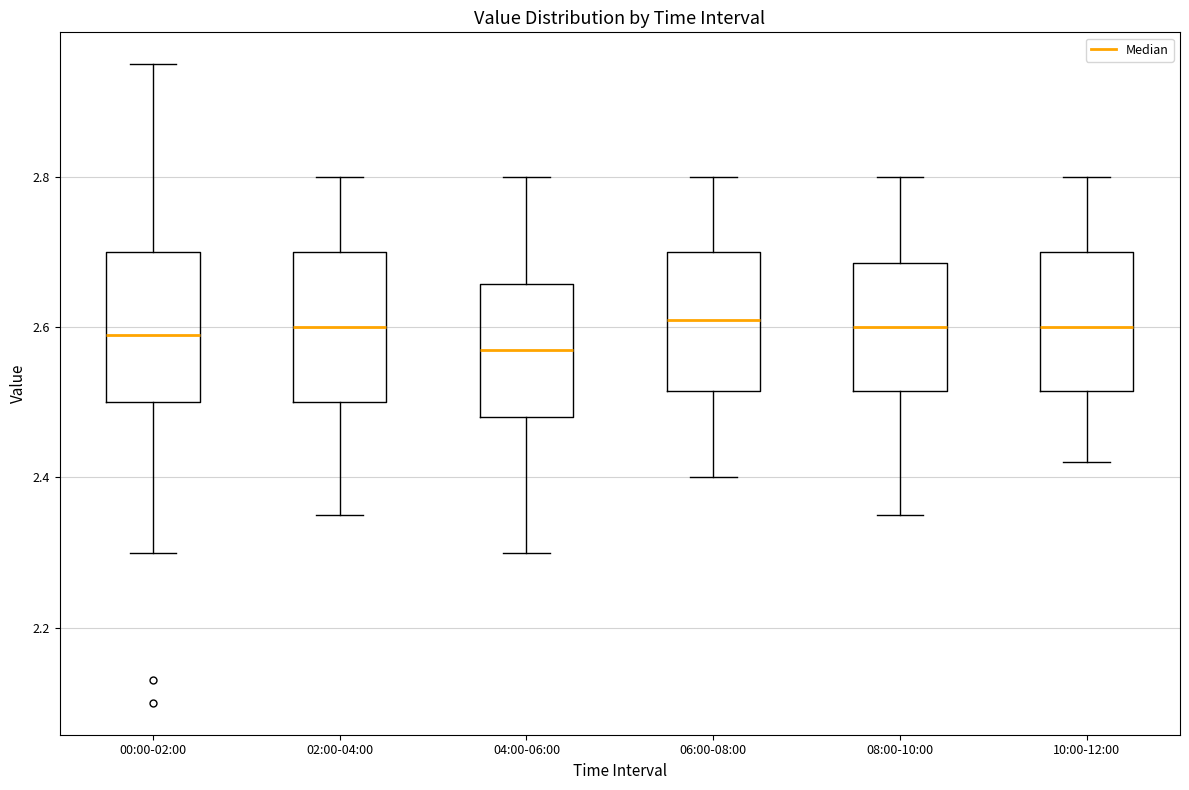

Reading left to right, read every box against the y-axis: the position of its median line, the range the box covers, and the ends of its whiskers. The values are not printed on the chart, so give them approximately, as read against the axis.

00:00-02:00: median 2.60, box 2.50 to 2.70, whiskers 2.30 to 2.96
02:00-04:00: median 2.60, box 2.50 to 2.70, whiskers 2.36 to 2.80
04:00-06:00: median 2.58, box 2.48 to 2.66, whiskers 2.30 to 2.80
06:00-08:00: median 2.62, box 2.52 to 2.70, whiskers 2.40 to 2.80
08:00-10:00: median 2.60, box 2.52 to 2.68, whiskers 2.36 to 2.80
10:00-12:00: median 2.60, box 2.52 to 2.70, whiskers 2.42 to 2.80